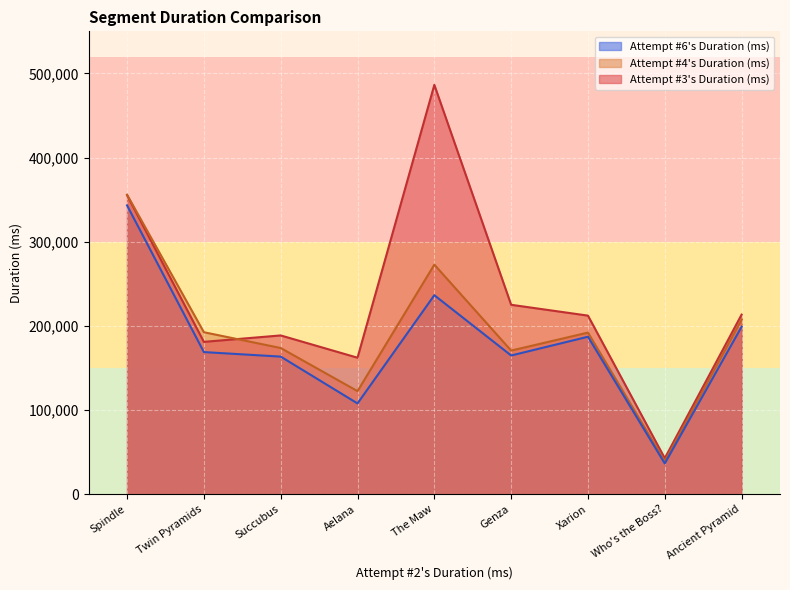

Between The Maw and Who's the Boss?, which series saw the biggest shift?

Attempt #3's Duration (ms)